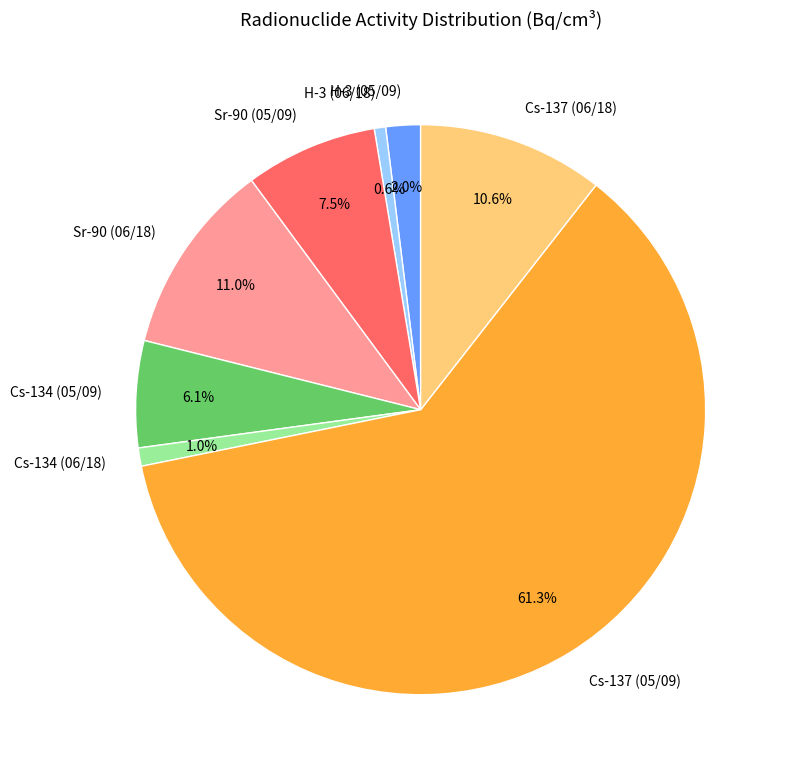

What percentage is NOT represented by Cs-134 (06/18)?

99.0%